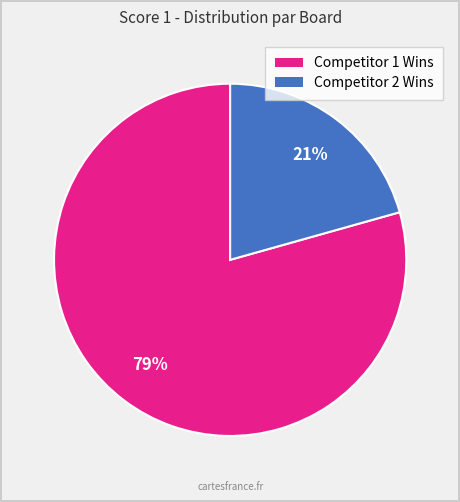

Is there any slice that represents more than half of the pie?

Yes